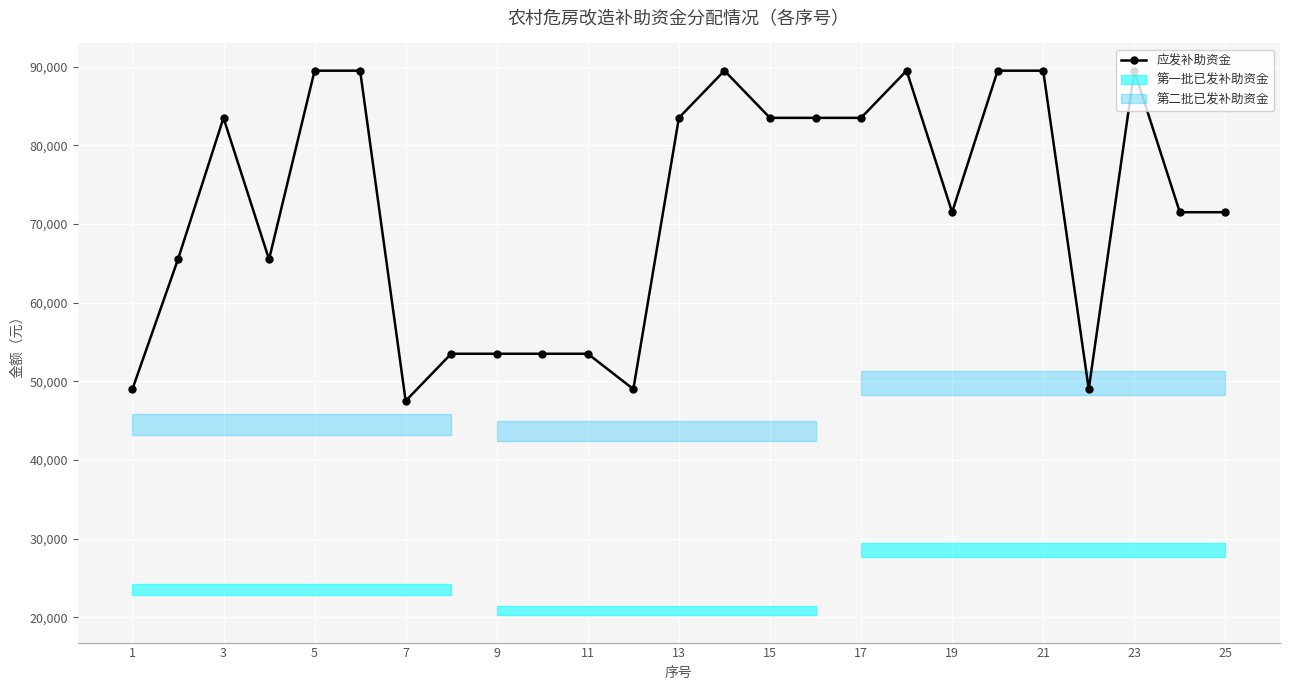

The value of 应发补助资金 at 13 is 83500. True or false?

True